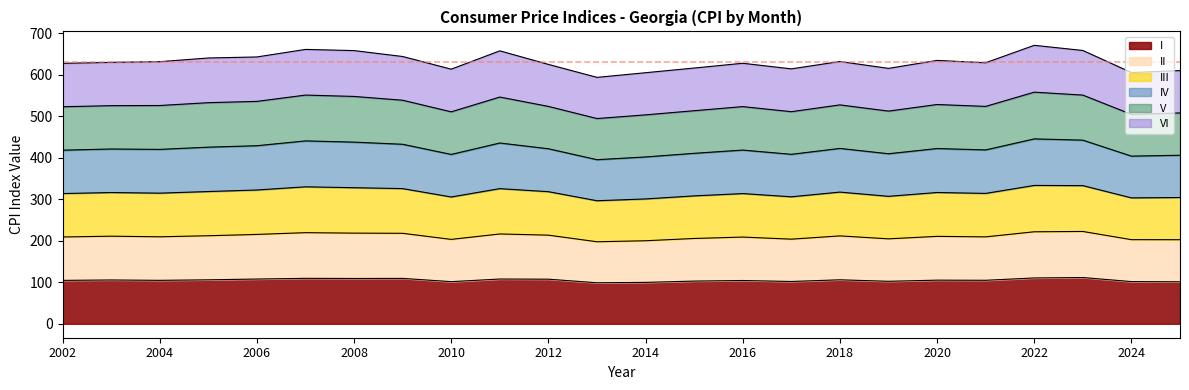

True or false: II and IV cross at least once.

False